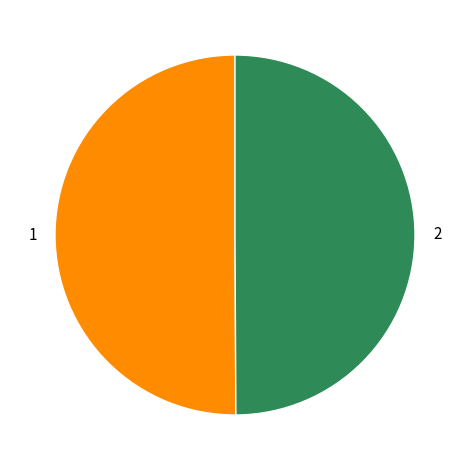

What is the ratio of the value at 2 to the value at 1?

1.0